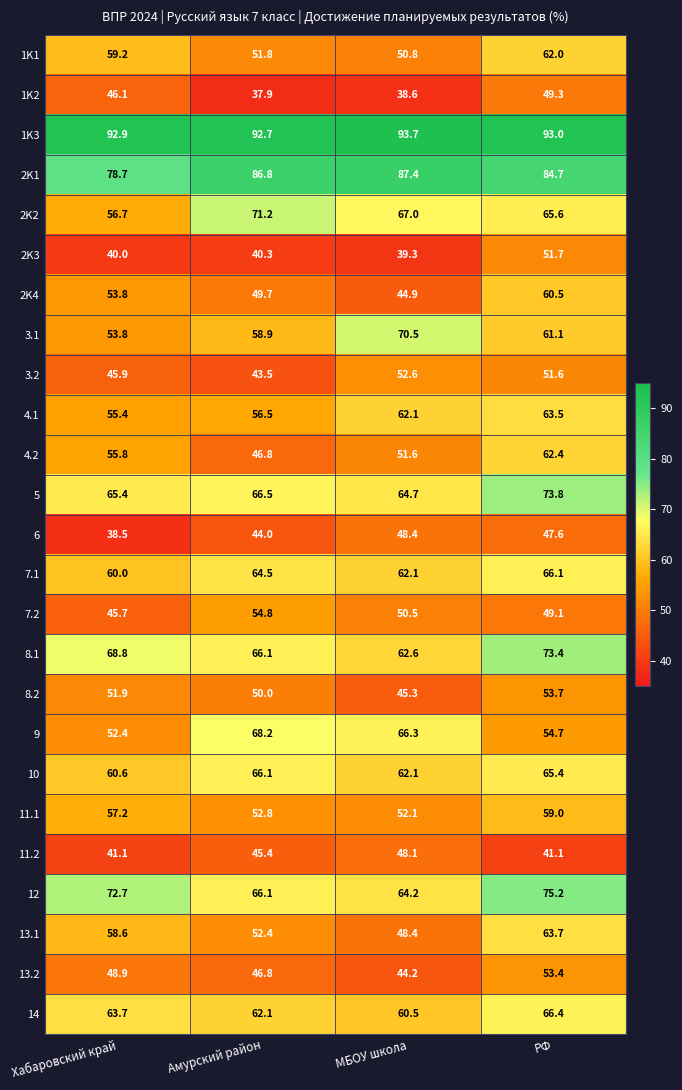

What is the average value of the 1K1 series?

56.0